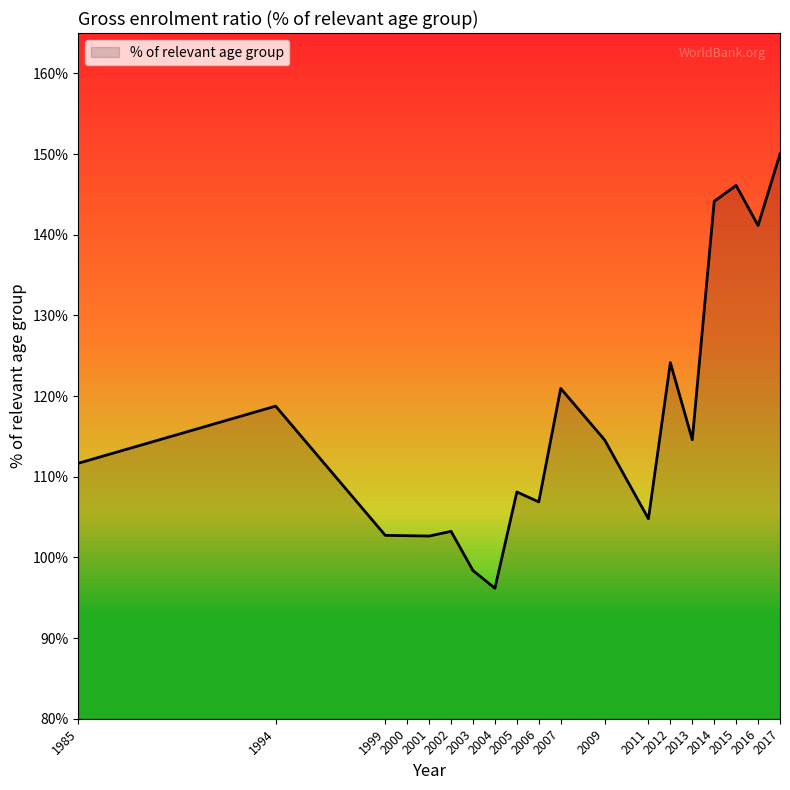

What value does the data have at 1999?

102.7